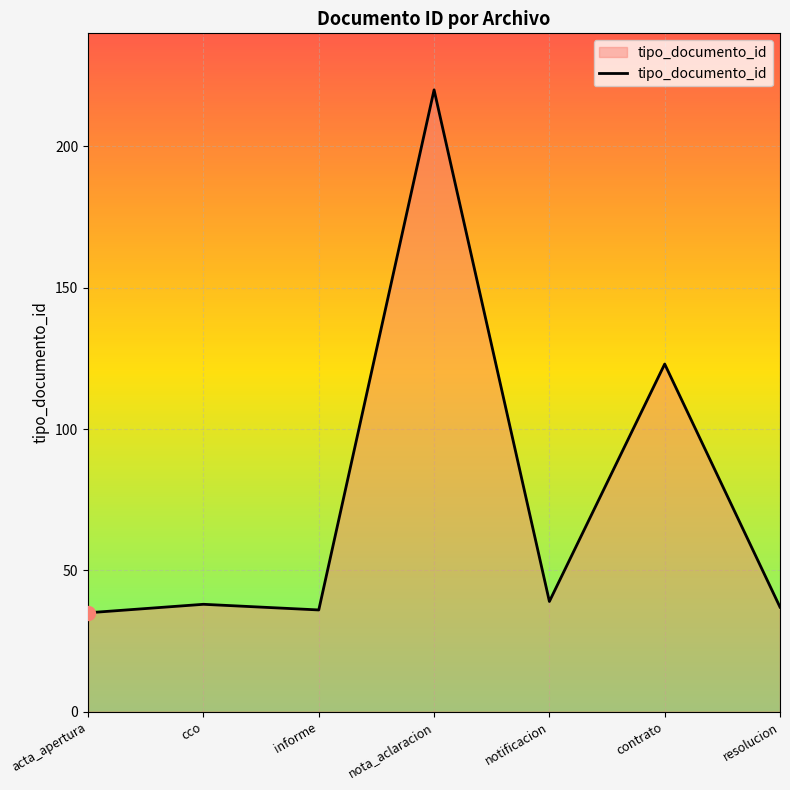

Approximately how many times larger is the value at nota_aclaracion compared to contrato?

1.8